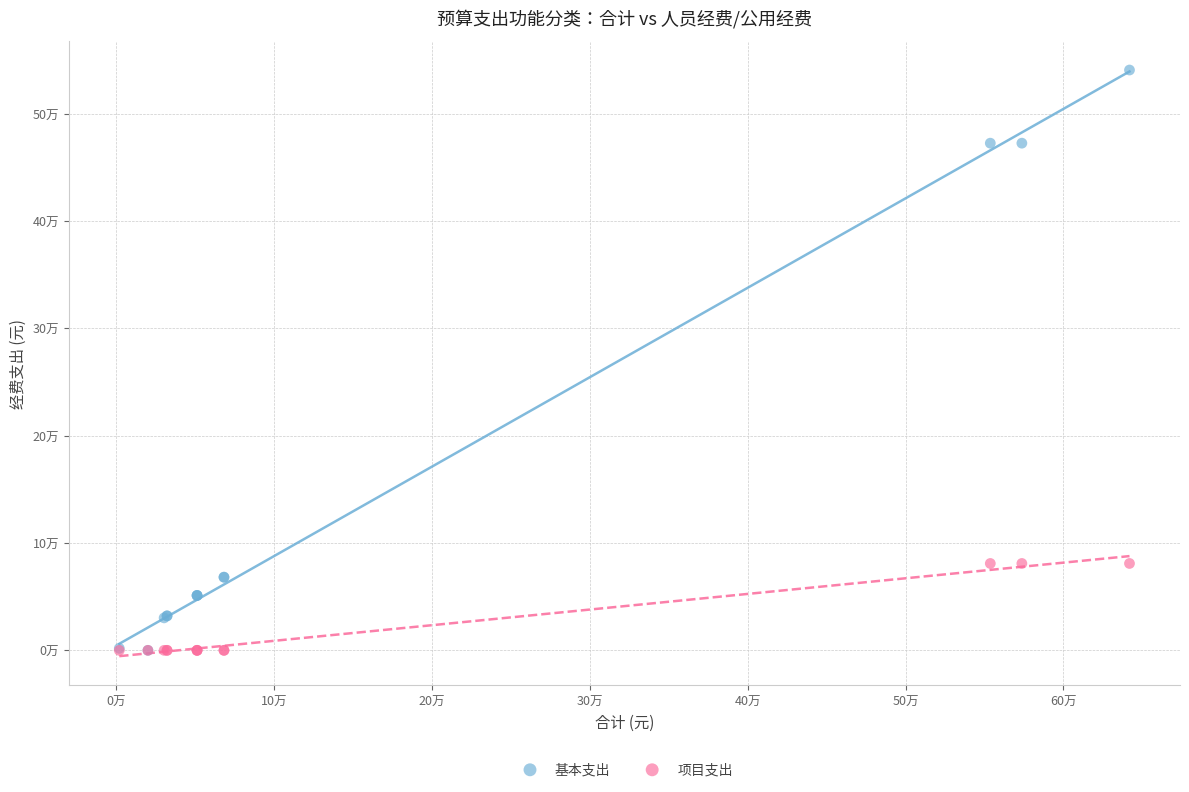

What are all the series names shown in the legend?

基本支出, 项目支出